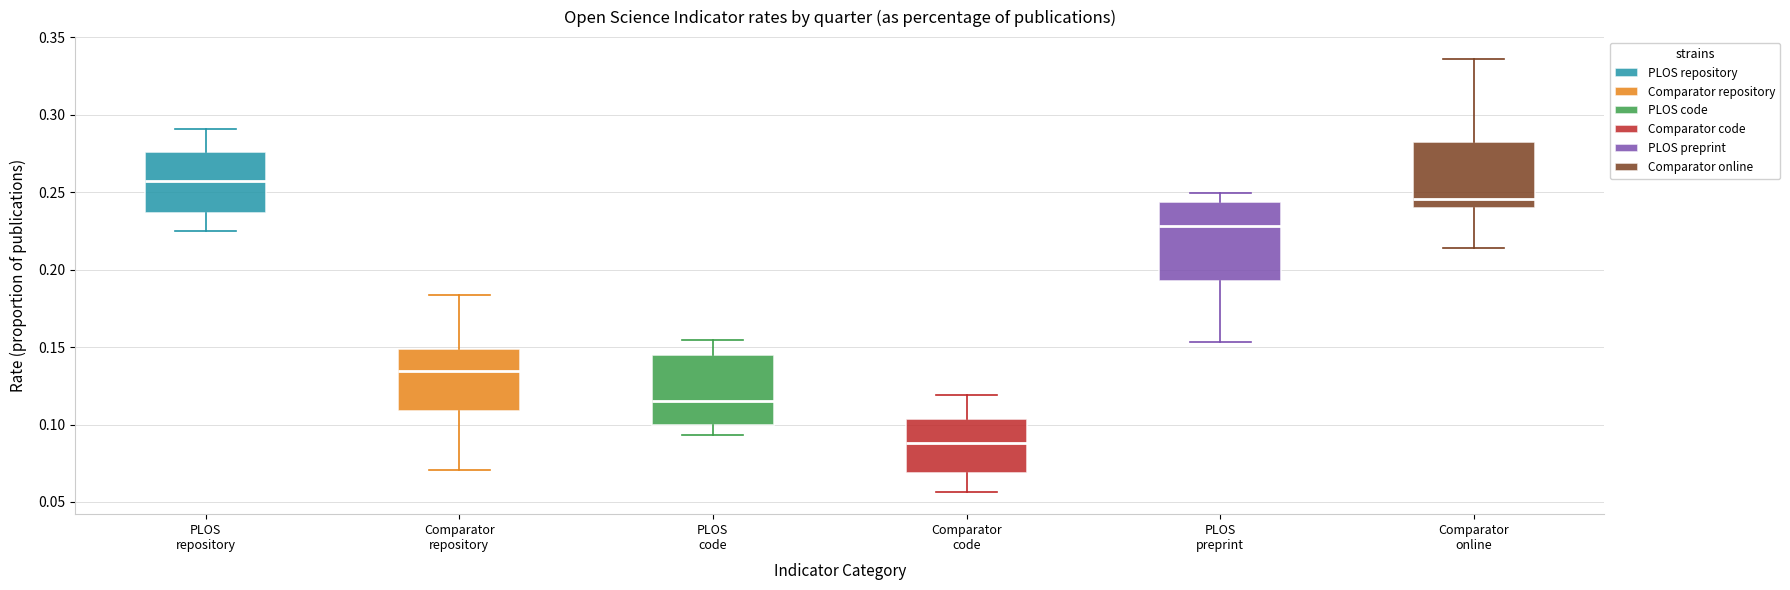

Comparing the boxes themselves (not the whiskers), which one is the tallest?

PLOS preprint